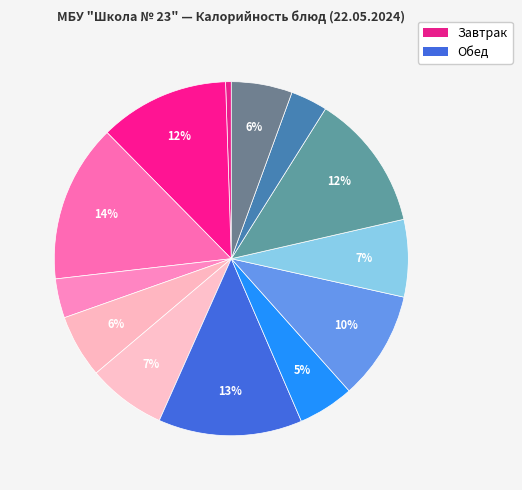

How many segments does this pie chart have?

13